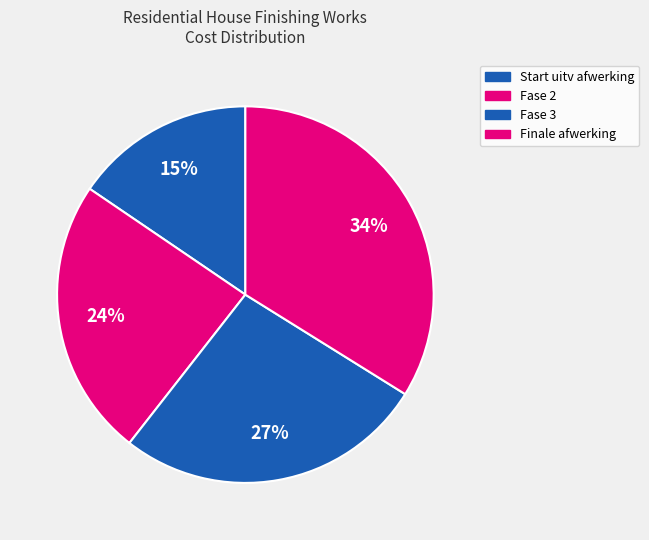

Which slice is the largest?

Finale afwerking